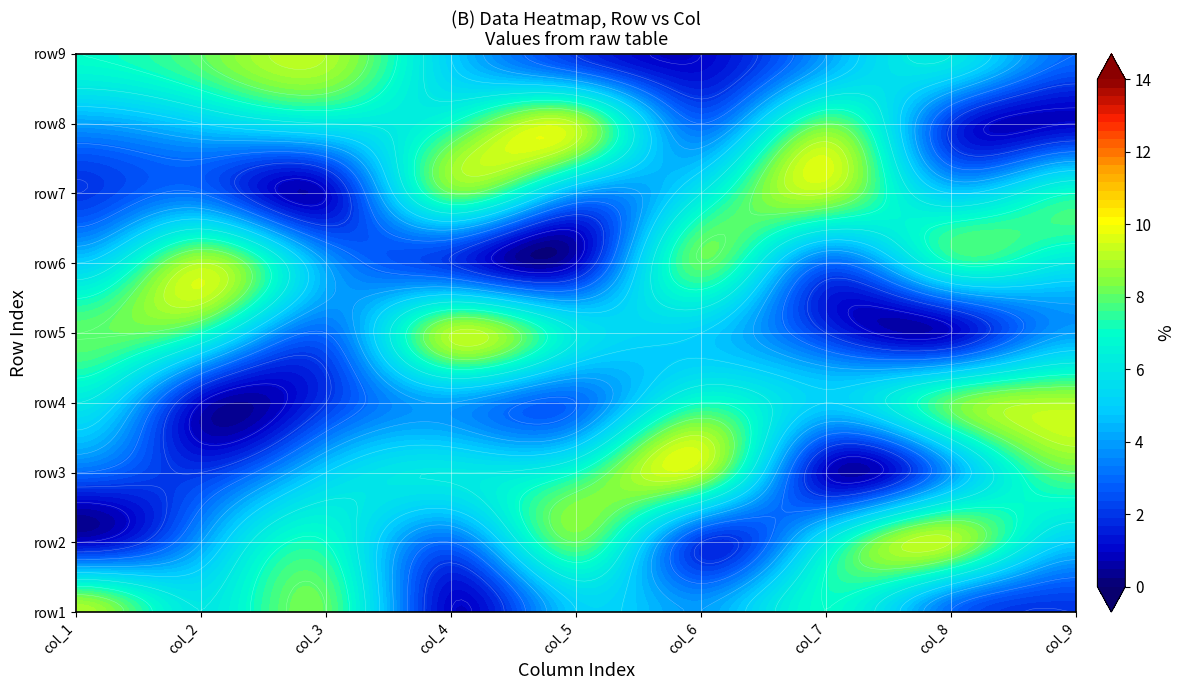

What is the difference between the maximum and minimum values in the row4 series?

8